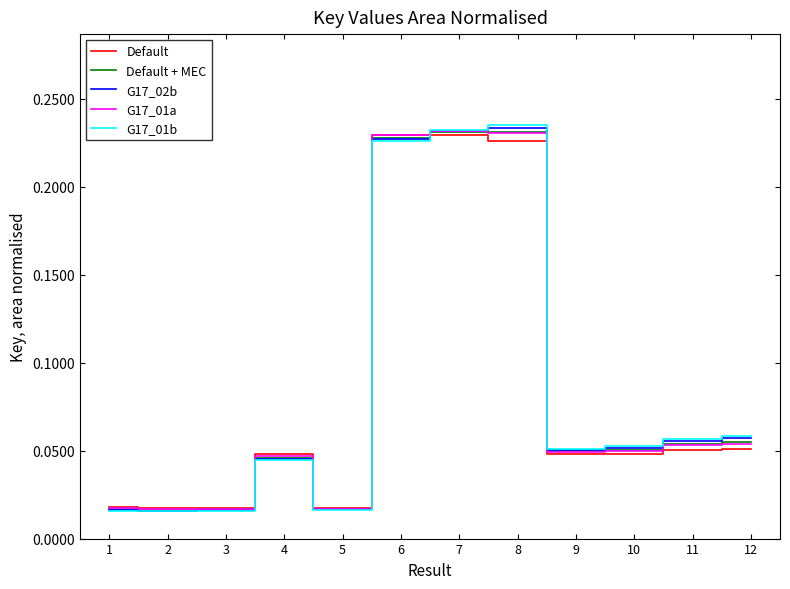

What is the total value across all series at 7?

1.2